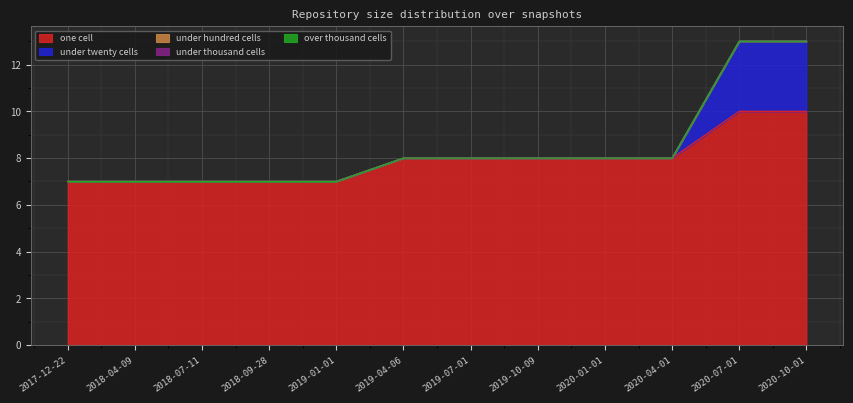

How many data points in one_cell are less than 8?

5